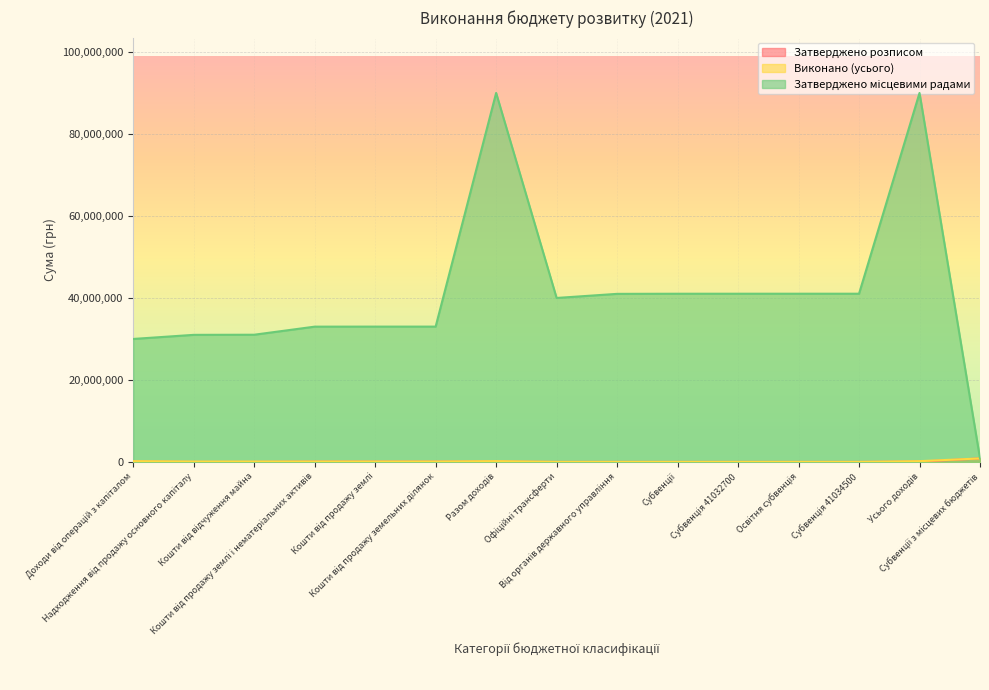

Is the value of Затверджено місцевими радами at Кошти від продажу землі greater than the value of Виконано (усього) at Субвенція 41032700?

Yes